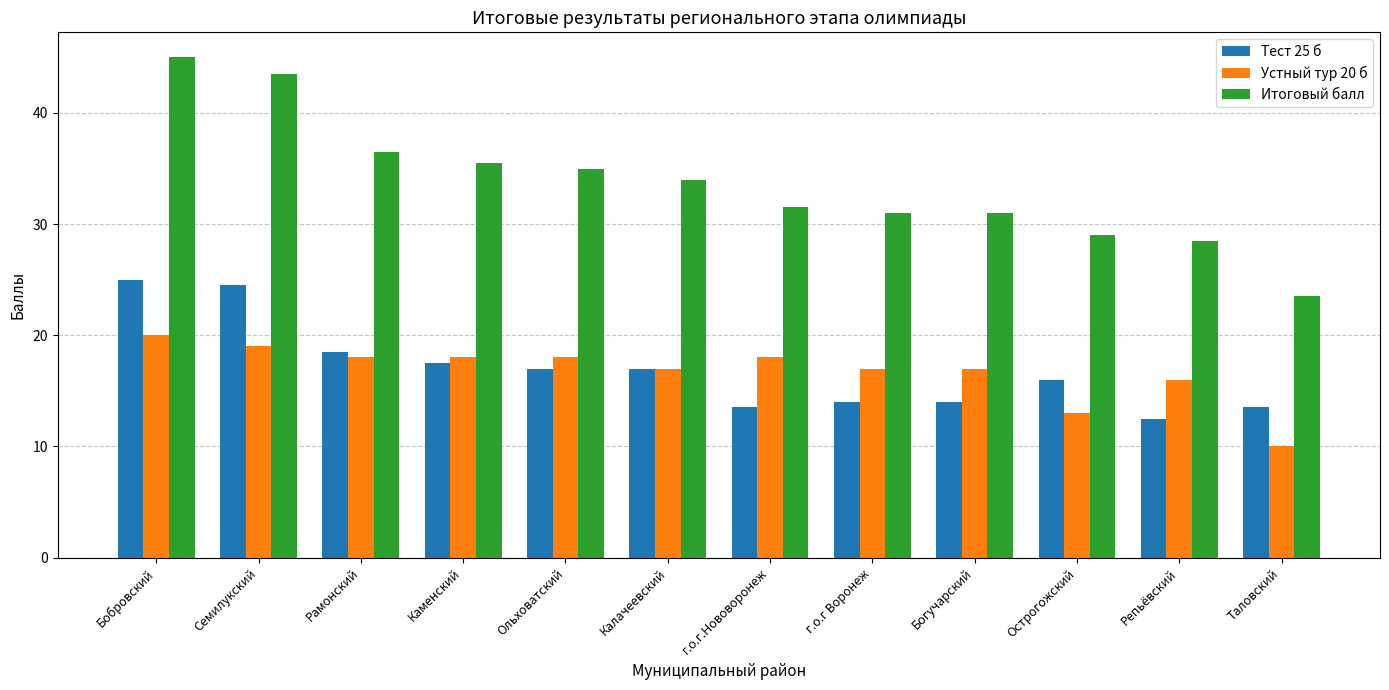

At г.о.г Воронеж, list the series in order from largest to smallest.

Итоговый балл, Устный тур 20 б, Тест 25 б